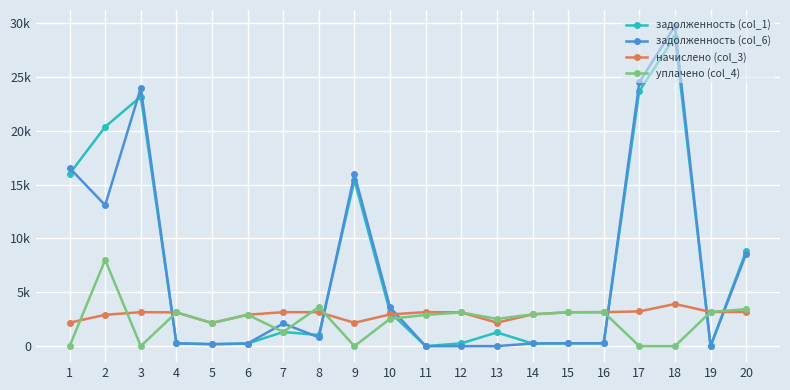

What are all the series names shown in the legend?

задолженность (col_1), задолженность (col_6), начислено (col_3), уплачено (col_4)